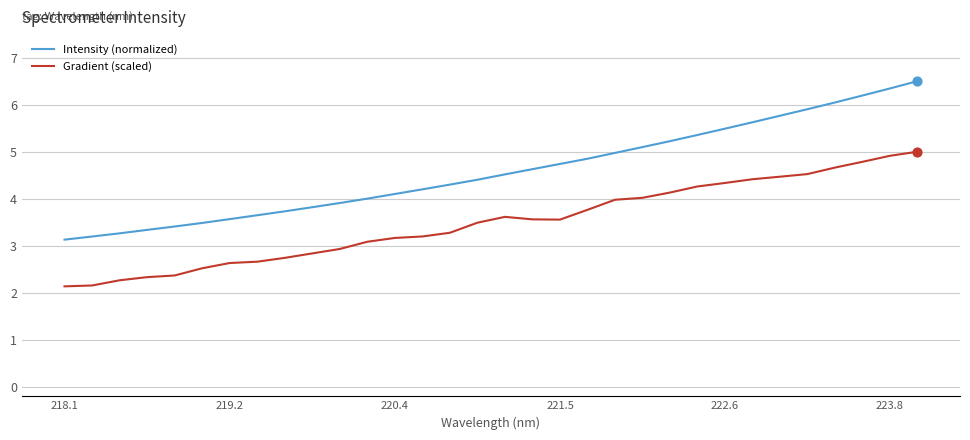

At how many categories does at least one series exceed 3?

32